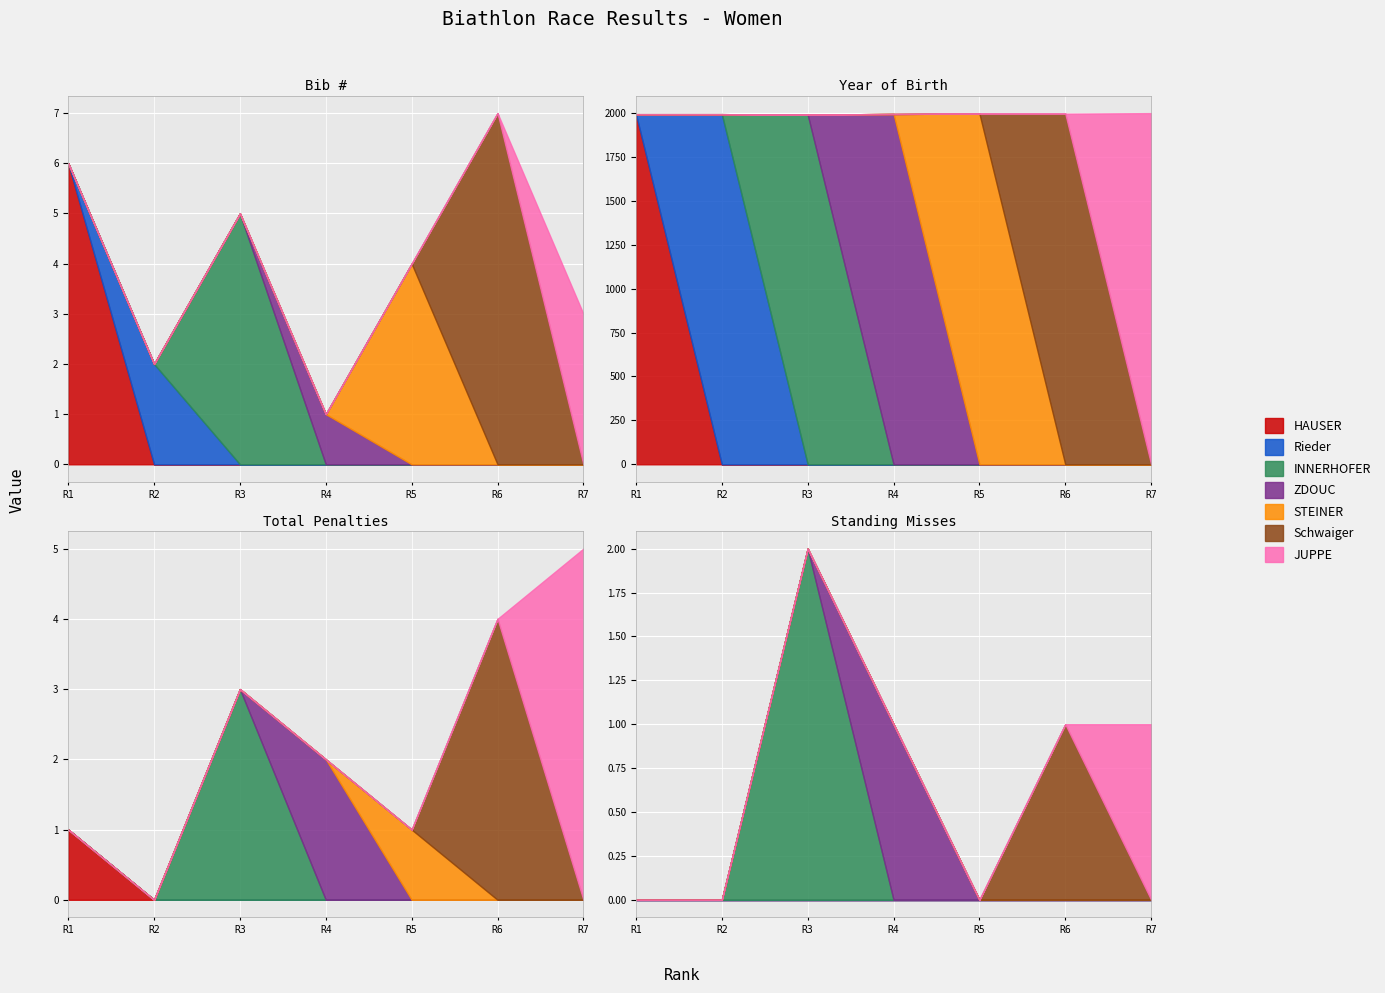

What position from the left is STEINER?

5